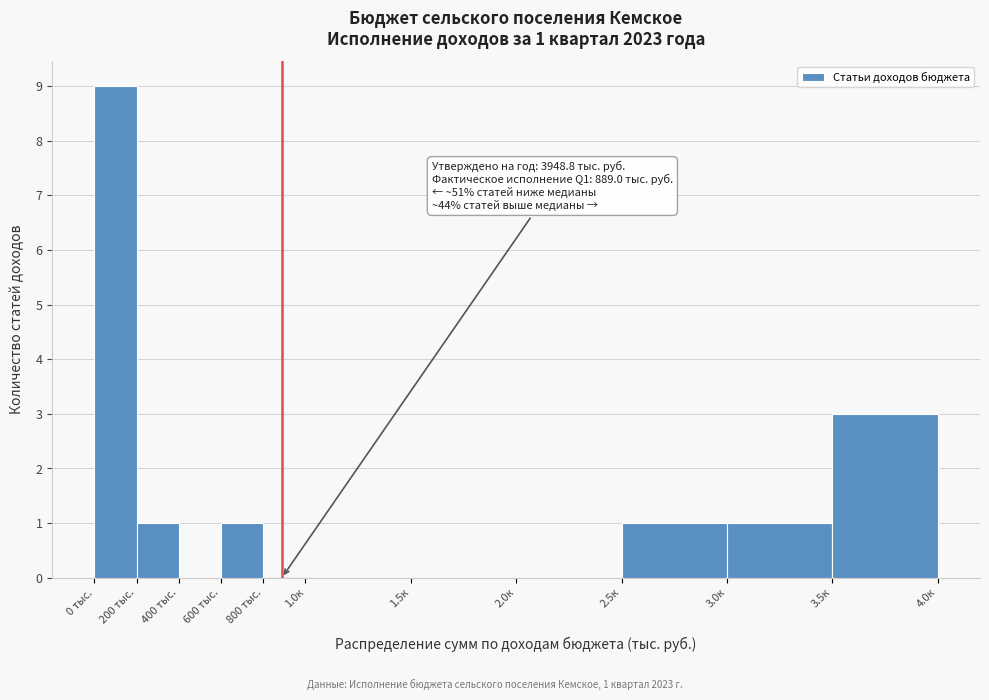

Reading right to left, what are all the values shown in this chart?

3.5к=3	3.0к=1	2.5к=1	2.0к=0	1.5к=0	1.0к=0	800 тыс.=0	600 тыс.=1	400 тыс.=0	200 тыс.=1	0 тыс.=9